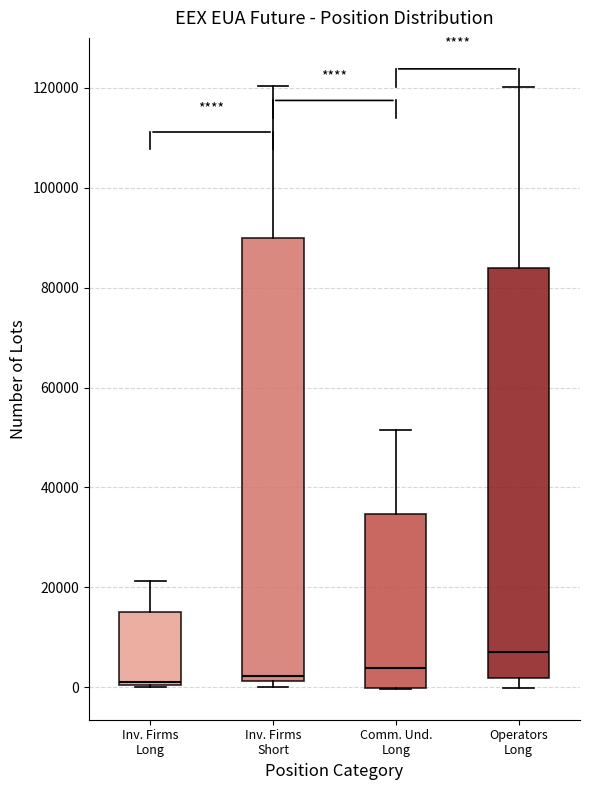

Reading left to right, read every box against the y-axis: the position of its median line, the range the box covers, and the ends of its whiskers. The values are not printed on the chart, so give them approximately, as read against the axis.

Inv. Firms Long: median 2000, box 0 to 16000, whiskers 0 to 22000
Inv. Firms Short: median 2000 (just above the box's lower edge), box 2000 to 90000, whiskers 0 to 120000
Comm. Und. Long: median 4000, box 0 to 34000, whiskers 0 to 52000
Operators Long: median 8000, box 2000 to 84000, whiskers 0 to 120000